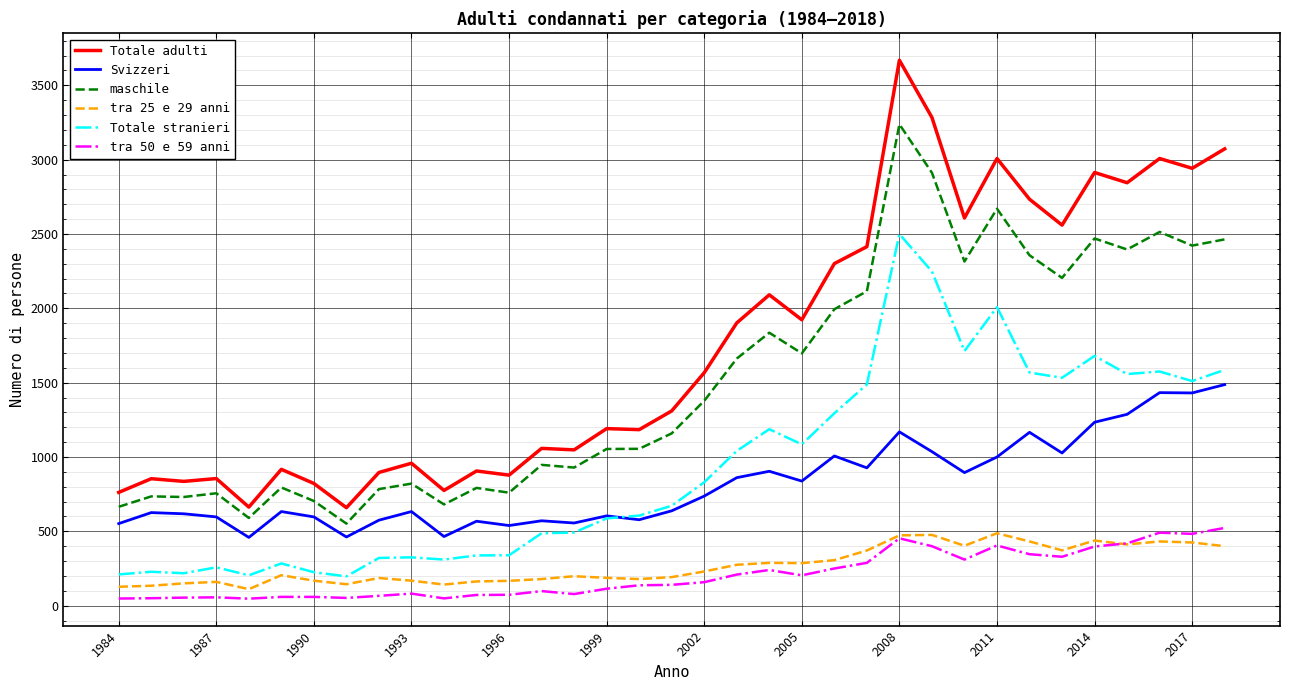

Which series has the largest total across all categories?

Totale adulti